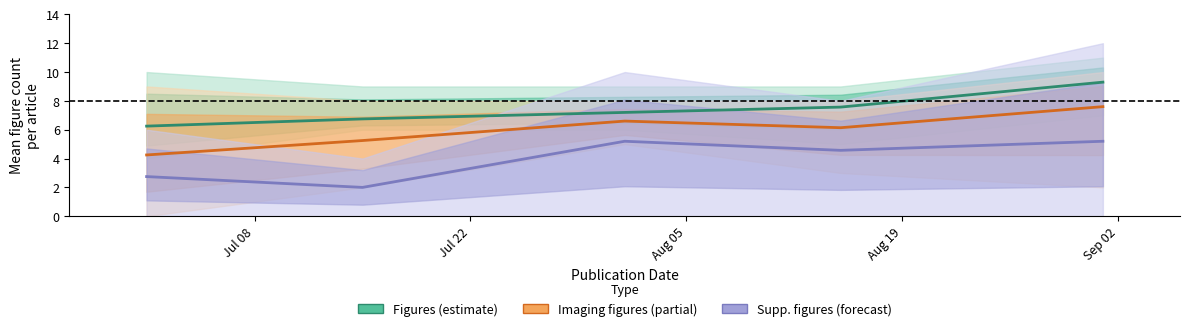

Is the value of Figures (estimate) at Aug 19 greater than the value of Imaging figures (partial) at Aug 05?

Yes